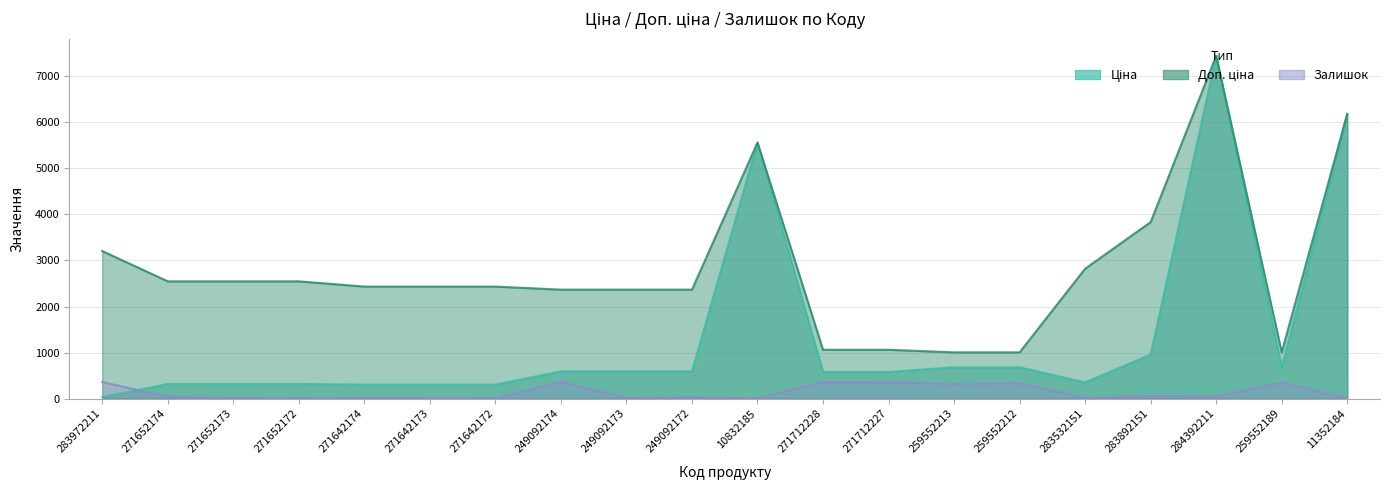

Is it true that Залишок equals 3.1 at 271652172?

False